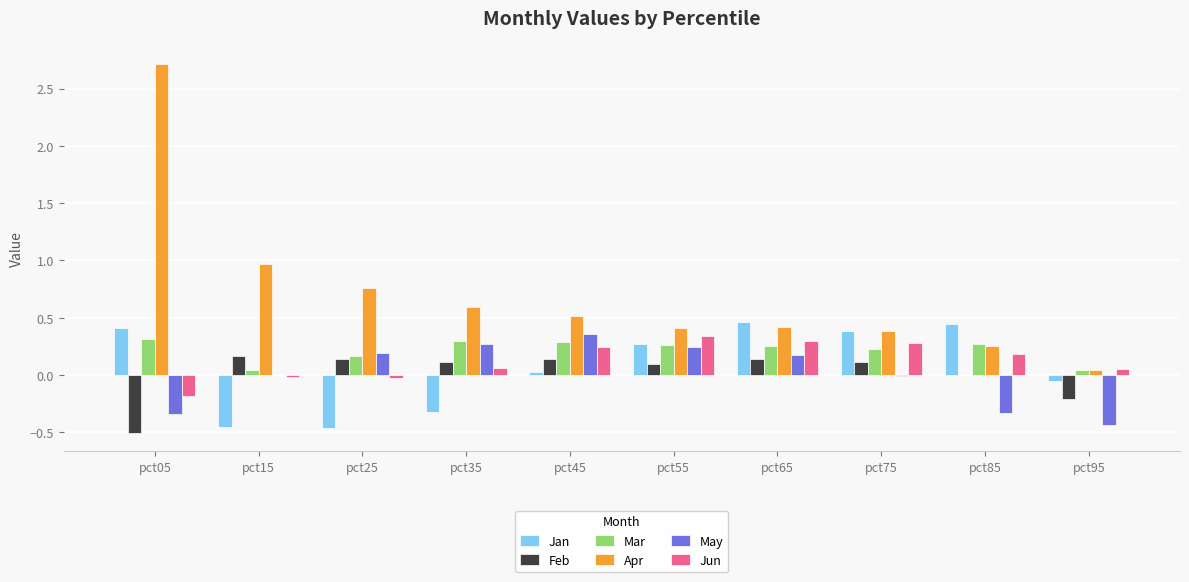

At which label does May reach its peak?

pct45